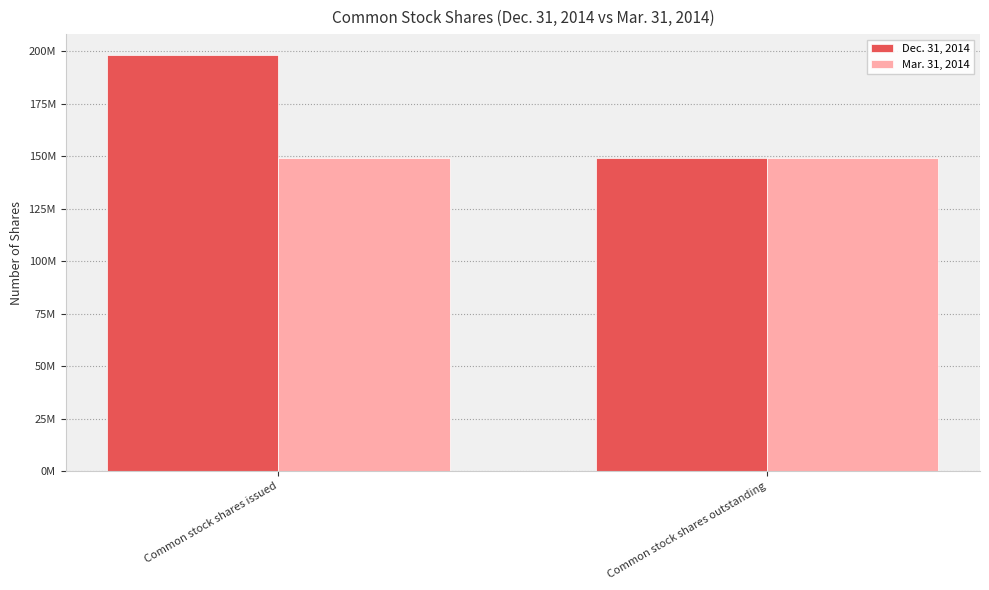

What is the lowest value of the Mar. 31, 2014 series?

149109271